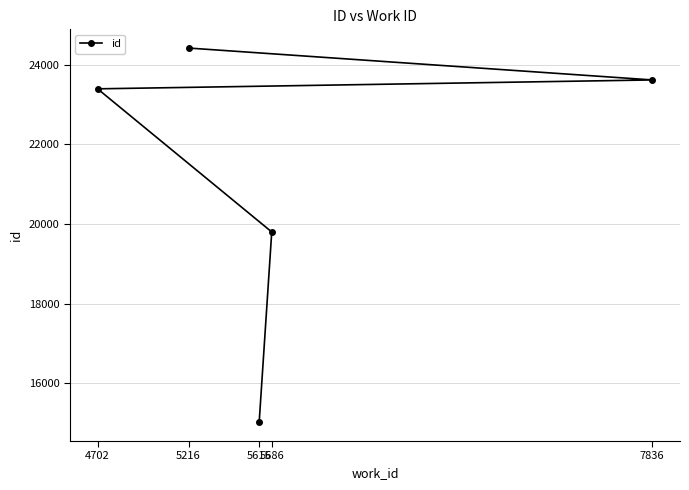

What is the value of the 2nd point from the left?

24414